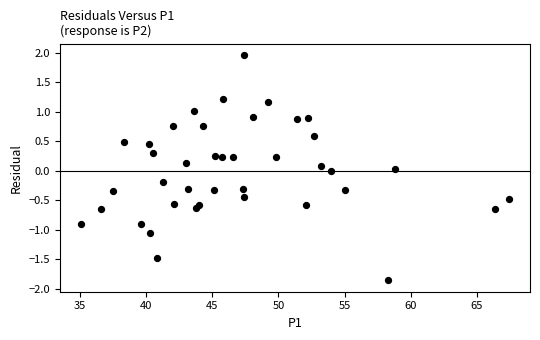

What is the range of Y values (max minus min)?

3.8